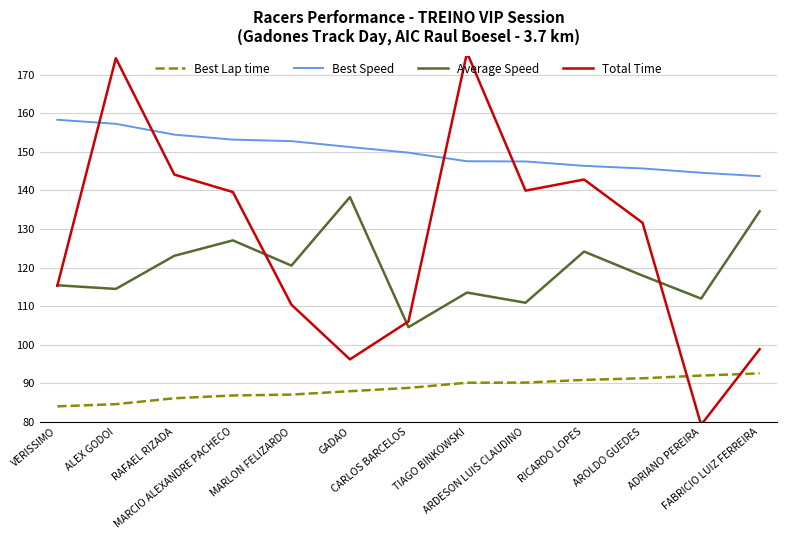

List the series in order of their peak value, lowest first.

Best Lap time, Average Speed, Best Speed, Total Time